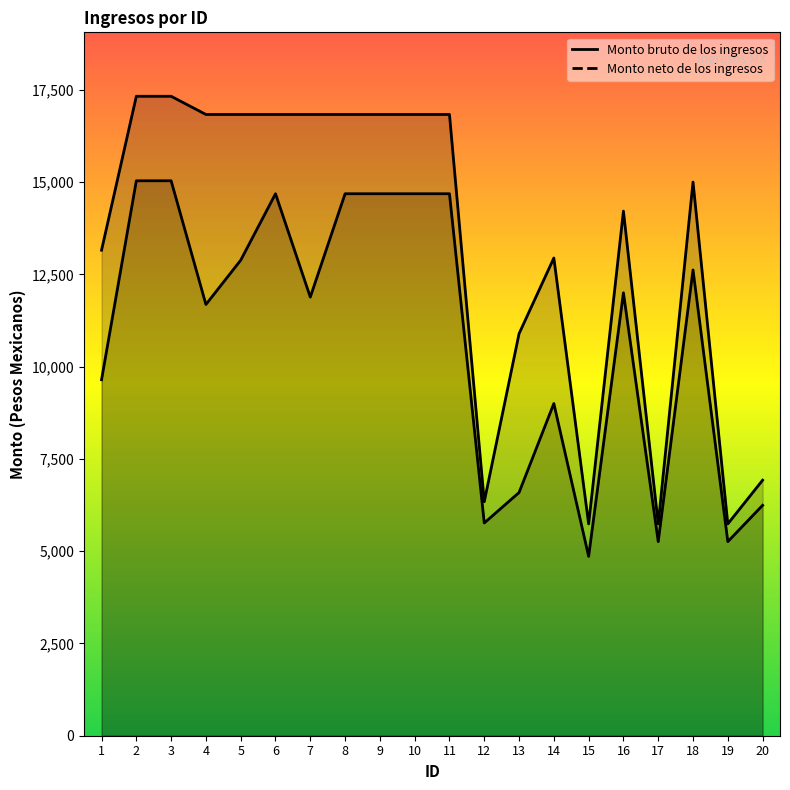

Reading right to left, extract all data points from this chart.

Monto bruto de los ingresos: 6922.9	5739.0	15000.0	5739.0	14212.8	5739.0	12942.0	10892.0	6340.5	16830.9	16830.9	16830.9	16830.9	16830.9	16830.9	16830.9	16830.9	17323.8	17323.8	13153.5
Monto neto de los ingresos: 6242.4	5258.4	12619.0	5258.4	12000.0	4858.4	9000.6	6588.6	5763.6	14683.2	14683.2	14683.2	14683.2	11883.2	14683.0	12883.2	11683.2	15034.4	15034.4	9643.4